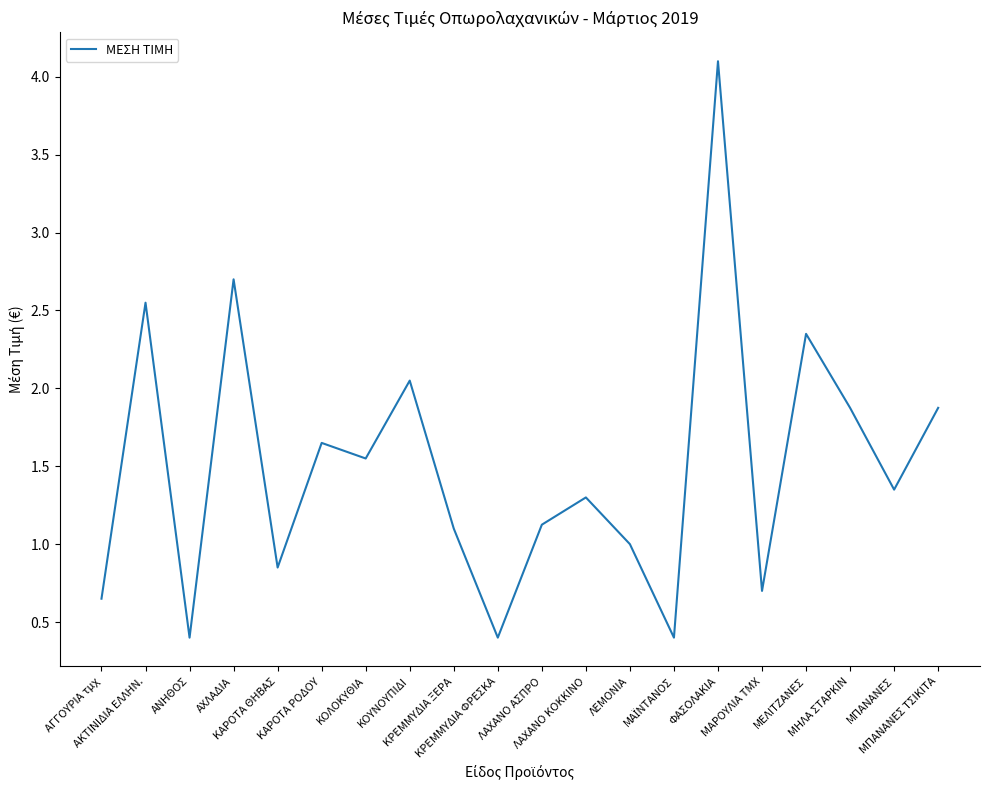

What is the minimum value shown in the chart?

0.4